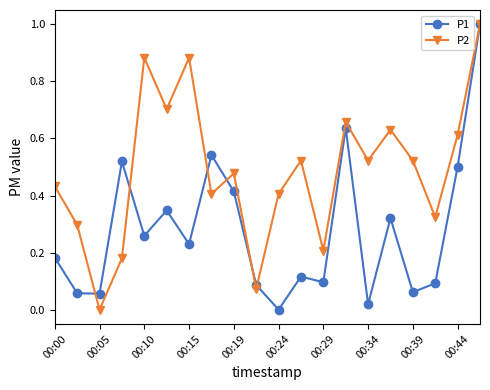

True or false: P1 has more than 0 points higher than both neighbors.

True